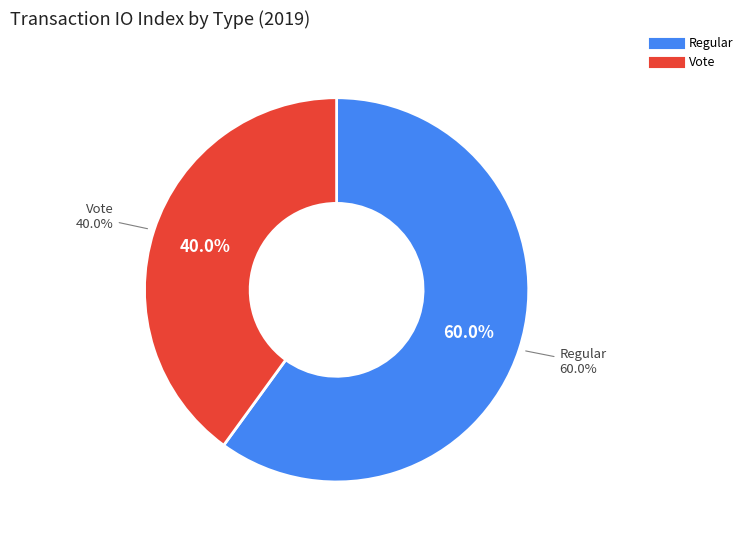

Is the sum of Vote and Regular greater than half?

Yes